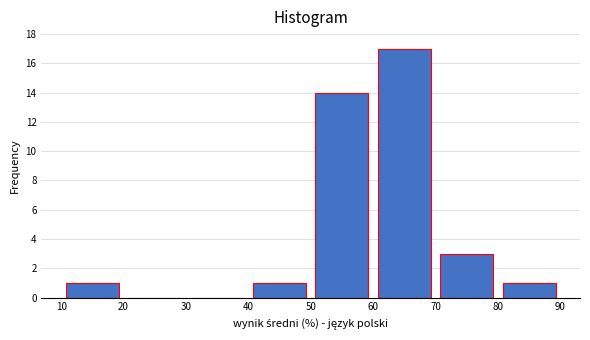

Reading left to right, transcribe this chart: for each bar, give the range it covers on the x-axis and its height. The values are not printed on the chart, so give them approximately, as read against the axis.

10 to 20: 1
20 to 30: 0
30 to 40: 0
40 to 50: 1
50 to 60: 14
60 to 70: 17
70 to 80: 3
80 to 90: 1